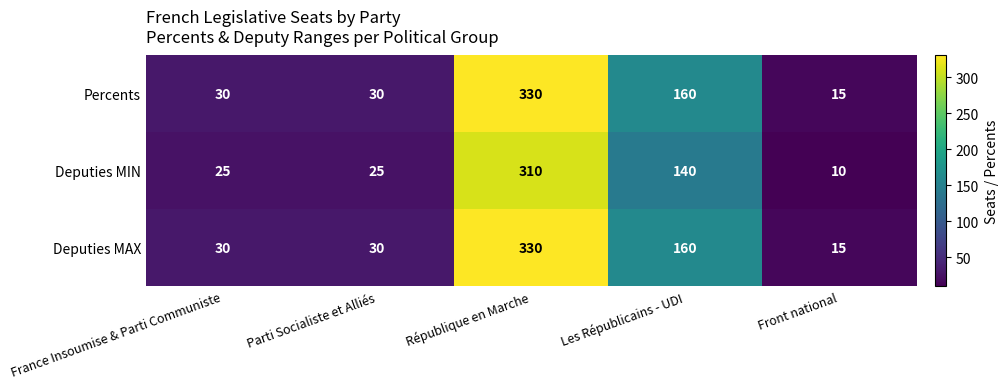

What is the approximate value of Deputies MIN at Front national?

10